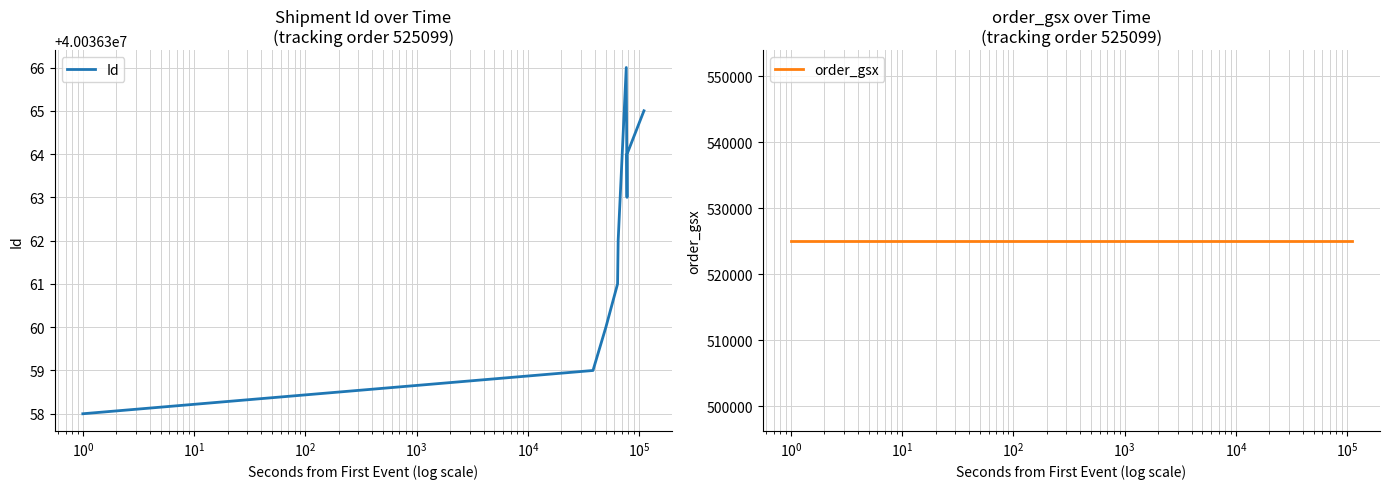

Reading left to right, extract all data points from this chart.

Id: 40036358	40036359	40036360	40036361	40036362	40036366	40036363	40036364	40036365
order_gsx: 525099	525099	525099	525099	525099	525099	525099	525099	525099